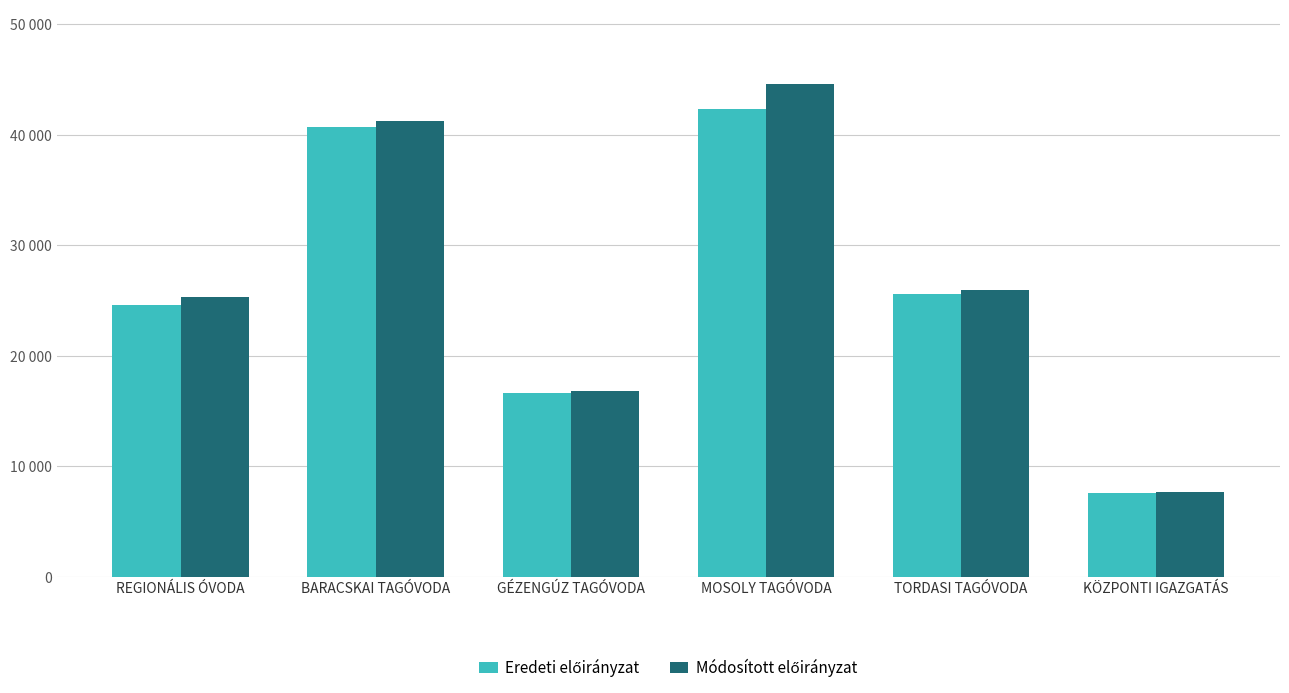

Does the chart contain stacked bars?

No